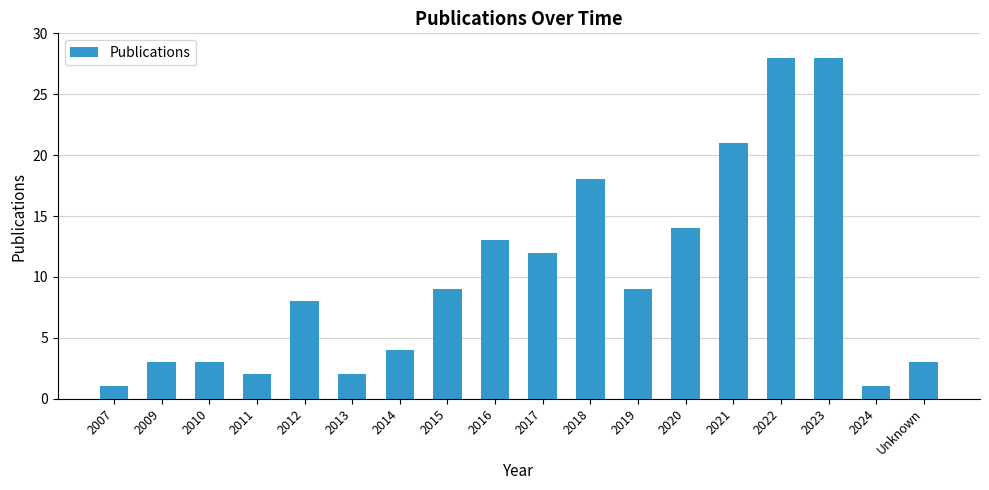

Reading left to right, extract all data points from this chart.

2007=1	2009=3	2010=3	2011=2	2012=8	2013=2	2014=4	2015=9	2016=13	2017=12	2018=18	2019=9	2020=14	2021=21	2022=28	2023=28	2024=1	Unknown=3